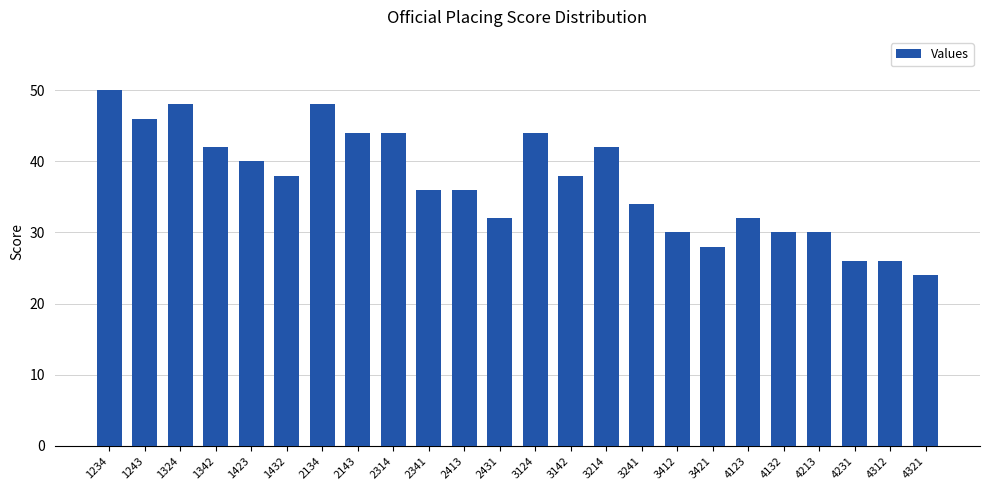

Which label corresponds to the largest value in the chart?

1234